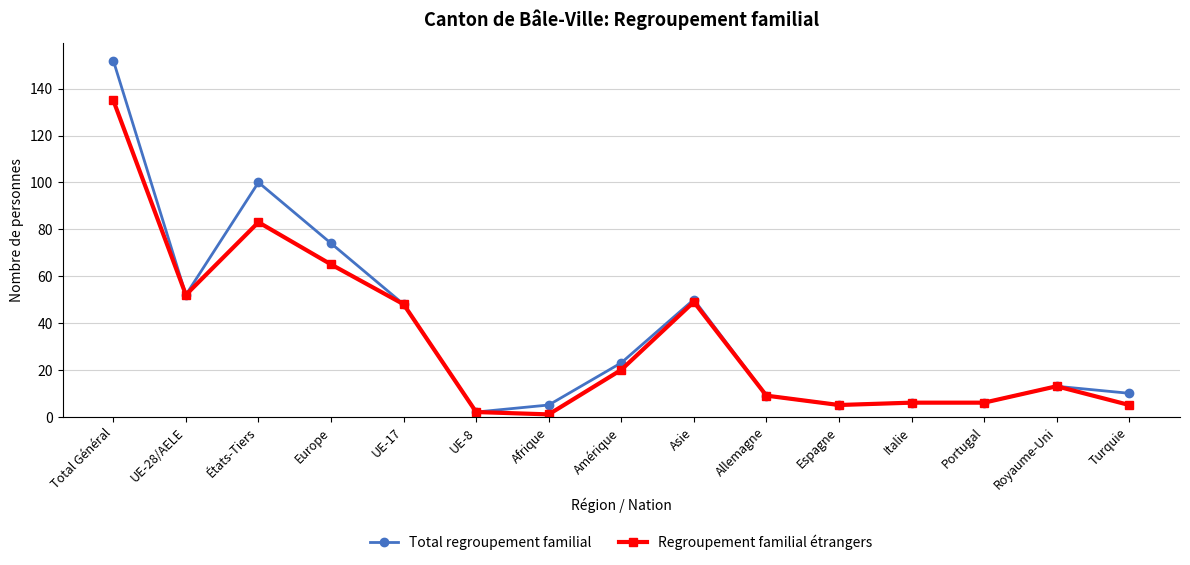

Is it true that Regroupement familial étrangers equals 28 at Asie?

False